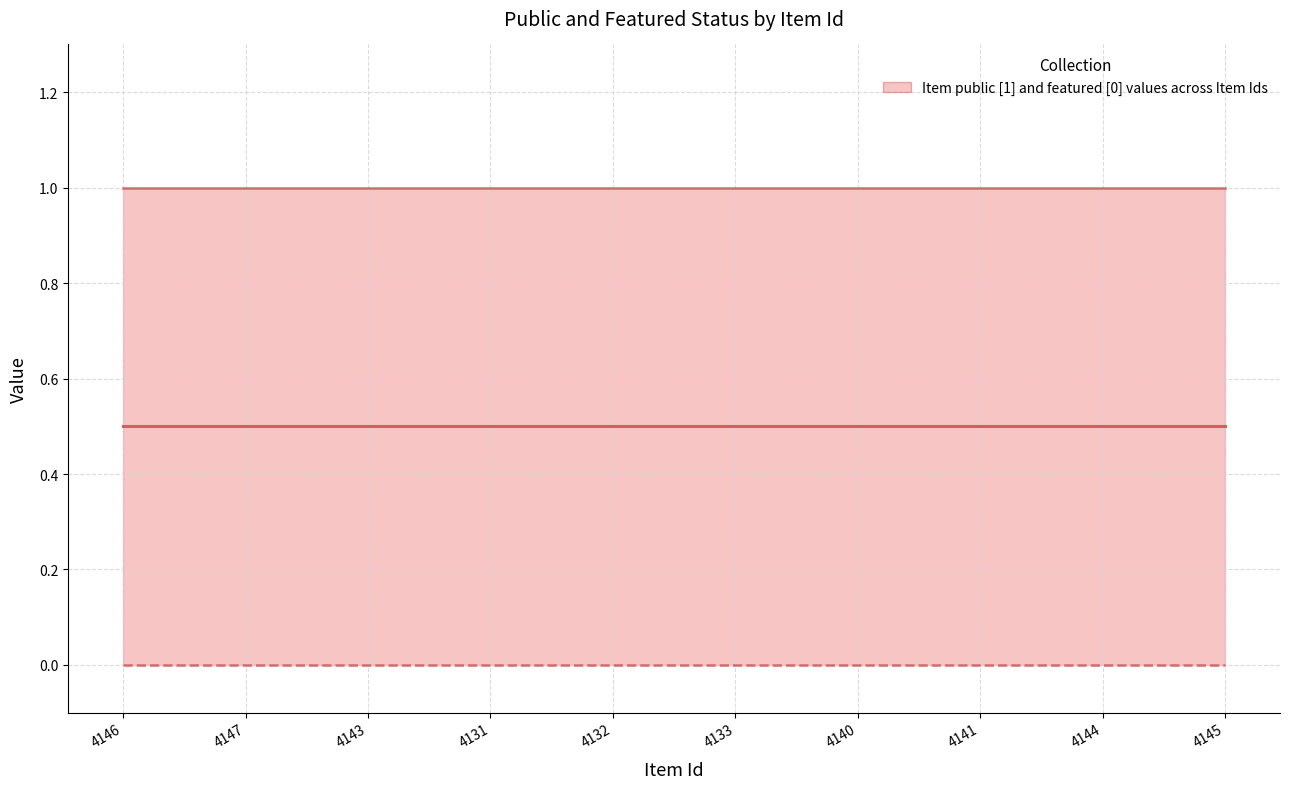

True or false: public and featured cross at least once.

False